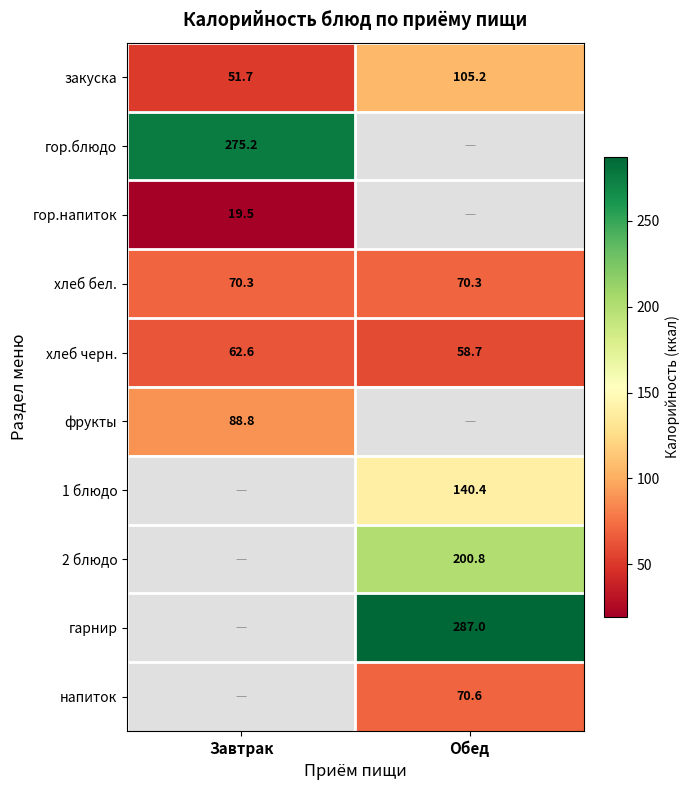

What is the greatest value displayed?

287.0